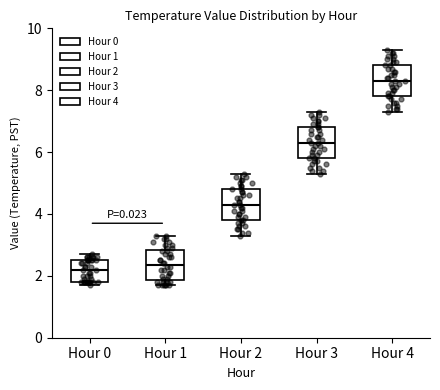

Reading left to right, read every box against the y-axis: the position of its median line, the range the box covers, and the ends of its whiskers. The values are not printed on the chart, so give them approximately, as read against the axis.

Hour 0: median 2.2, box 1.8 to 2.6, whiskers 1.8 (just below the box's lower edge) to 2.8
Hour 1: median 2.4, box 1.8 to 2.8, whiskers 1.8 (just below the box's lower edge) to 3.4
Hour 2: median 4.4, box 3.8 to 4.8, whiskers 3.4 to 5.4
Hour 3: median 6.4, box 5.8 to 6.8, whiskers 5.4 to 7.4
Hour 4: median 8.4, box 7.8 to 8.8, whiskers 7.4 to 9.4